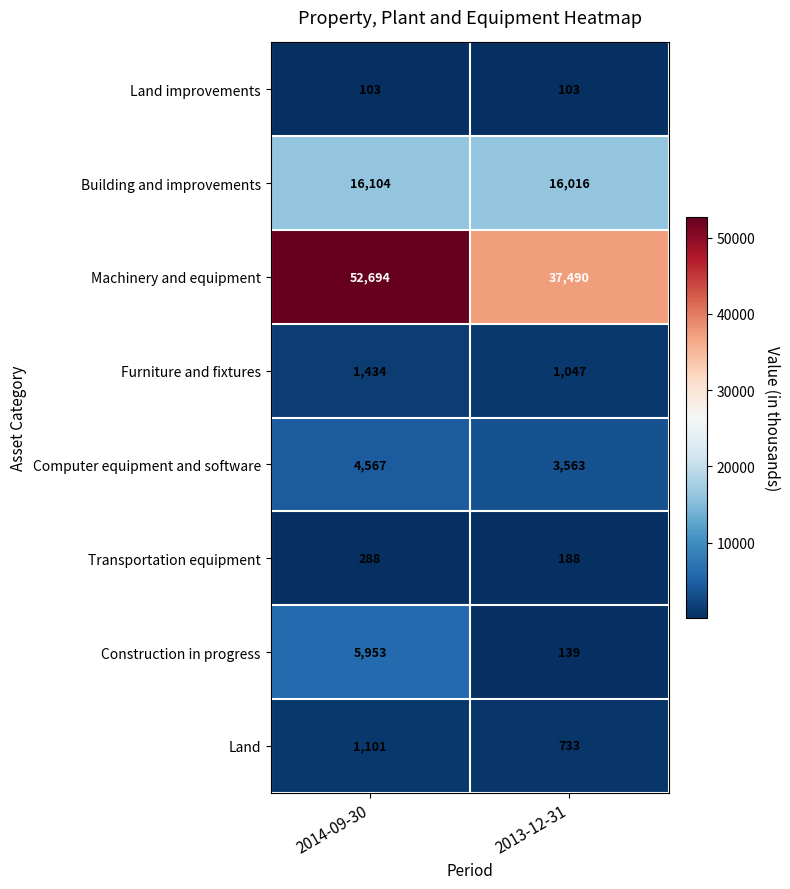

At which label does Computer equipment and software reach its peak?

2014-09-30